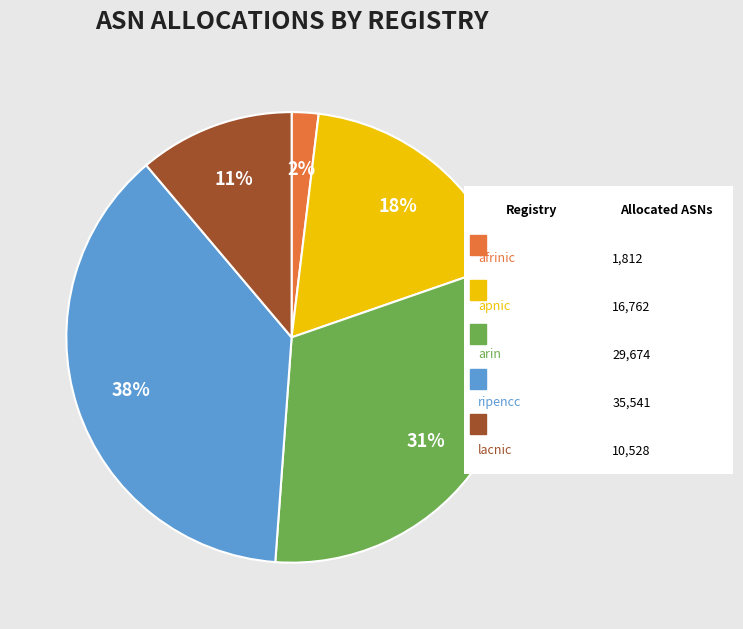

To the nearest percent, what is the average slice percentage?

20%